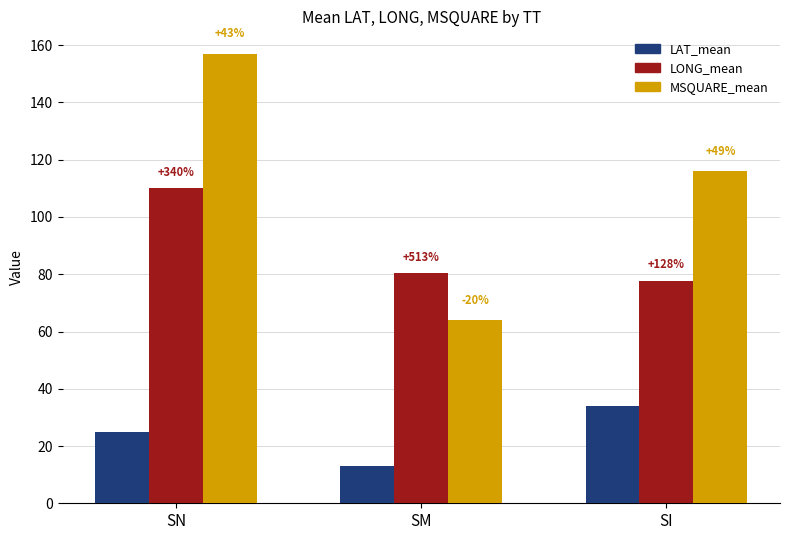

Does the chart contain any negative values?

No